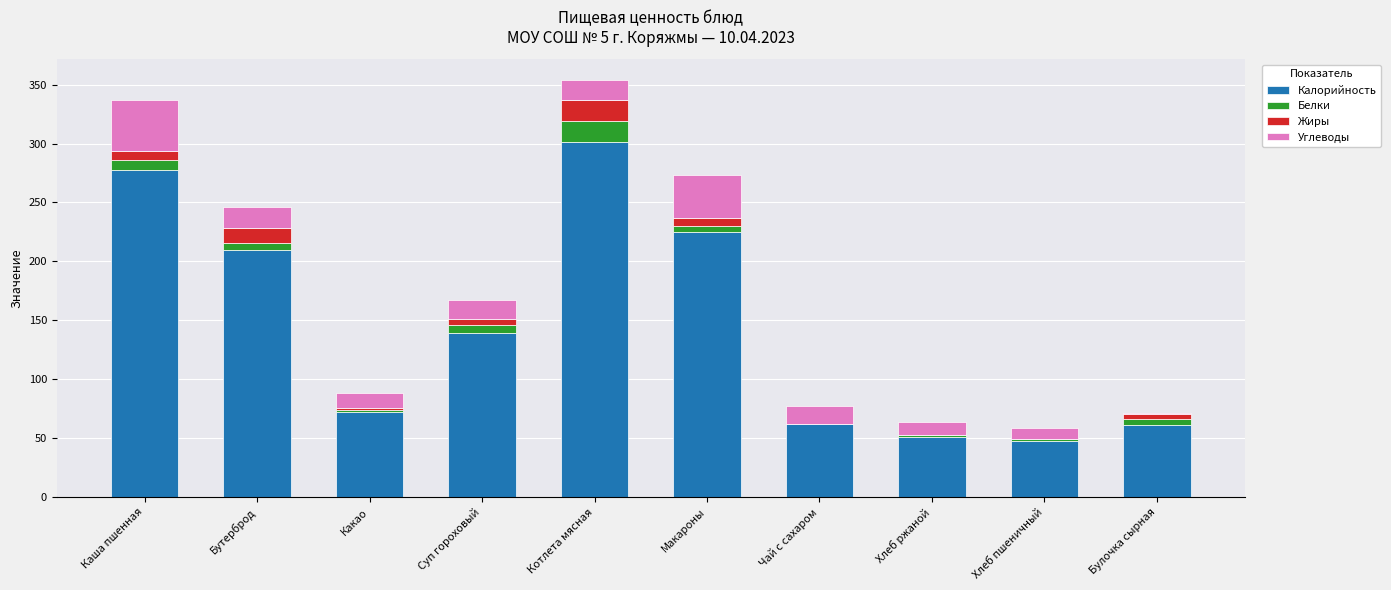

True or false: Калорийность has a value of 80.9 at Котлета мясная.

False